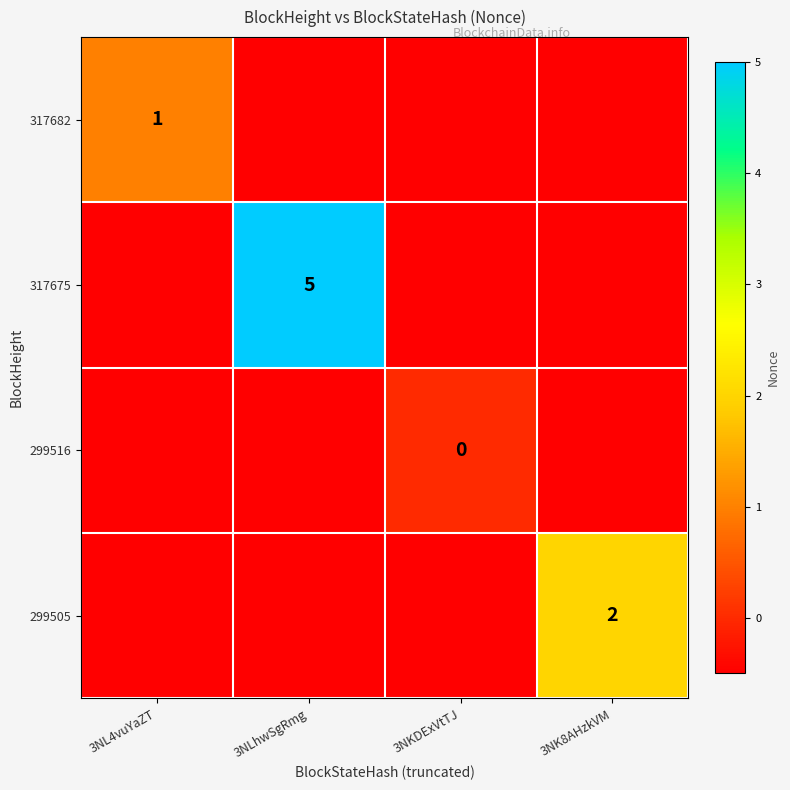

The 317675 series shows 5.0 at 3NLhwSgRmg. True or false?

True